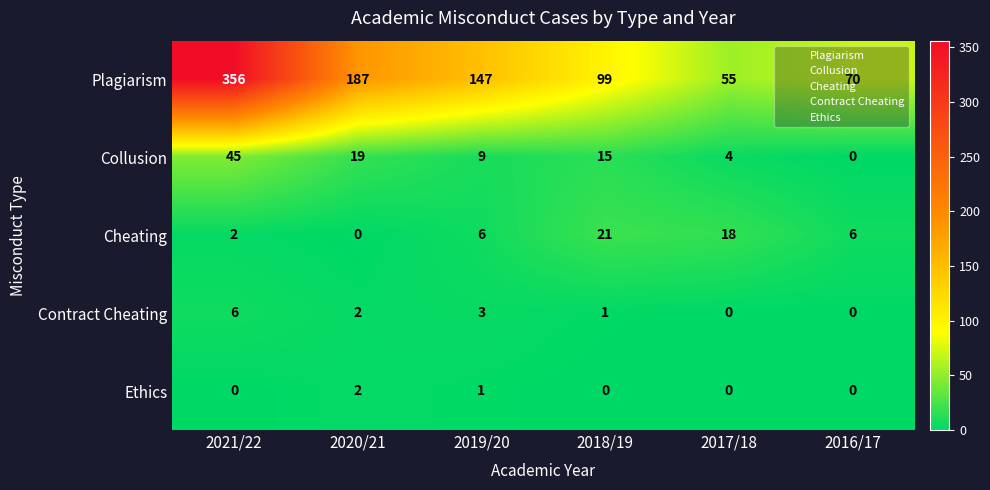

Is it true that Ethics equals 0 at 2021/22?

True